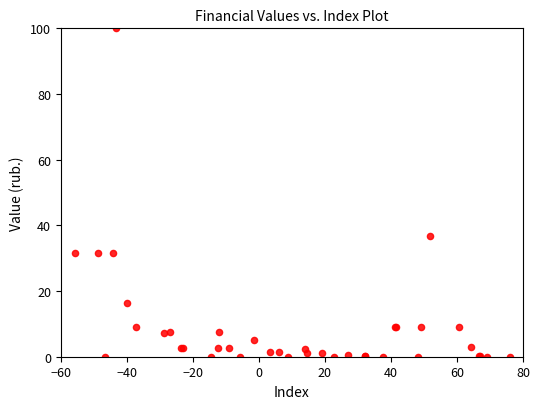

What Y value in the scatter plot is closest to 50?

36.7